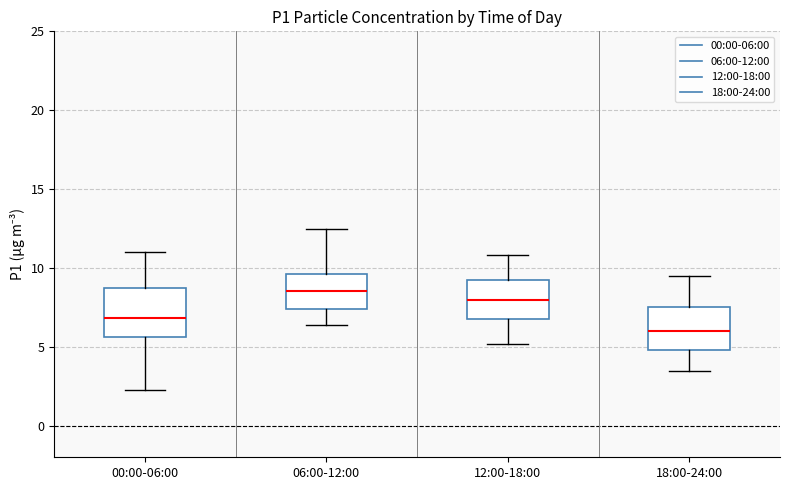

Reading left to right, read every box against the y-axis: the position of its median line, the range the box covers, and the ends of its whiskers. The values are not printed on the chart, so give them approximately, as read against the axis.

00:00-06:00: median 7.0, box 5.5 to 9.0, whiskers 2.5 to 11.0
06:00-12:00: median 8.5, box 7.5 to 9.5, whiskers 6.5 to 12.5
12:00-18:00: median 8.0, box 7.0 to 9.0, whiskers 5.0 to 11.0
18:00-24:00: median 6.0, box 5.0 to 7.5, whiskers 3.5 to 9.5